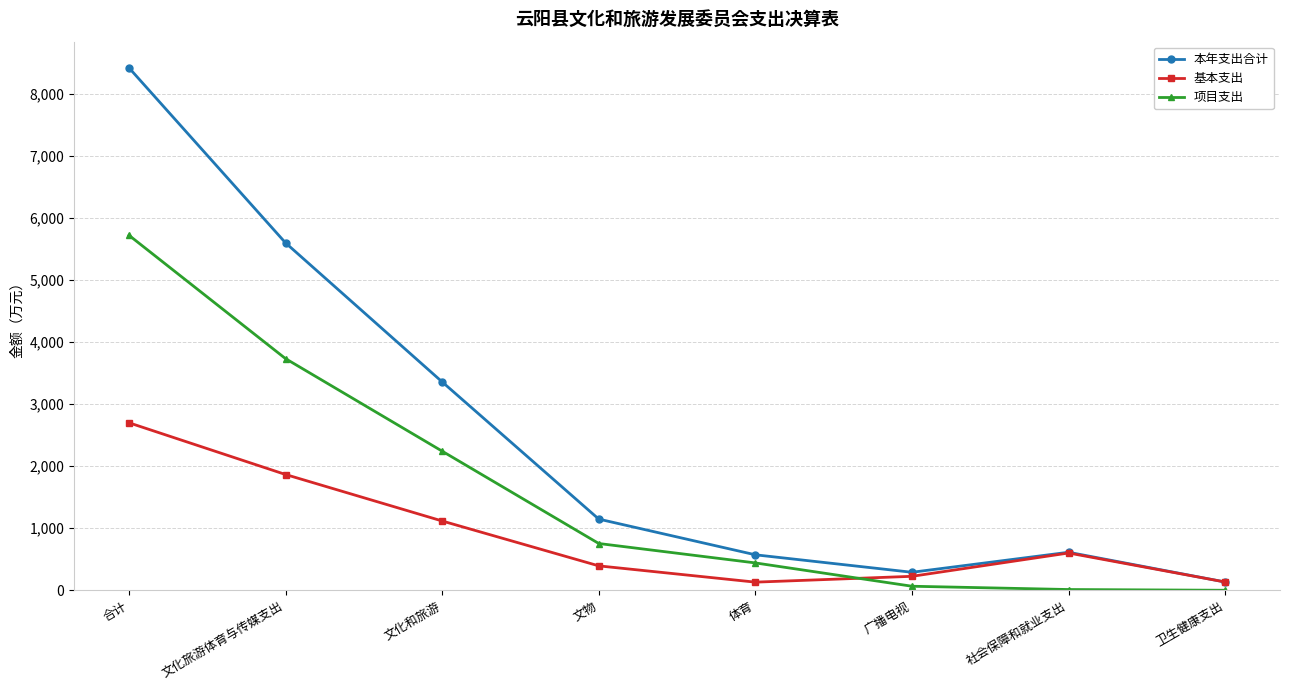

Which series changed the most between 文化旅游体育与传媒支出 and 社会保障和就业支出?

本年支出合计